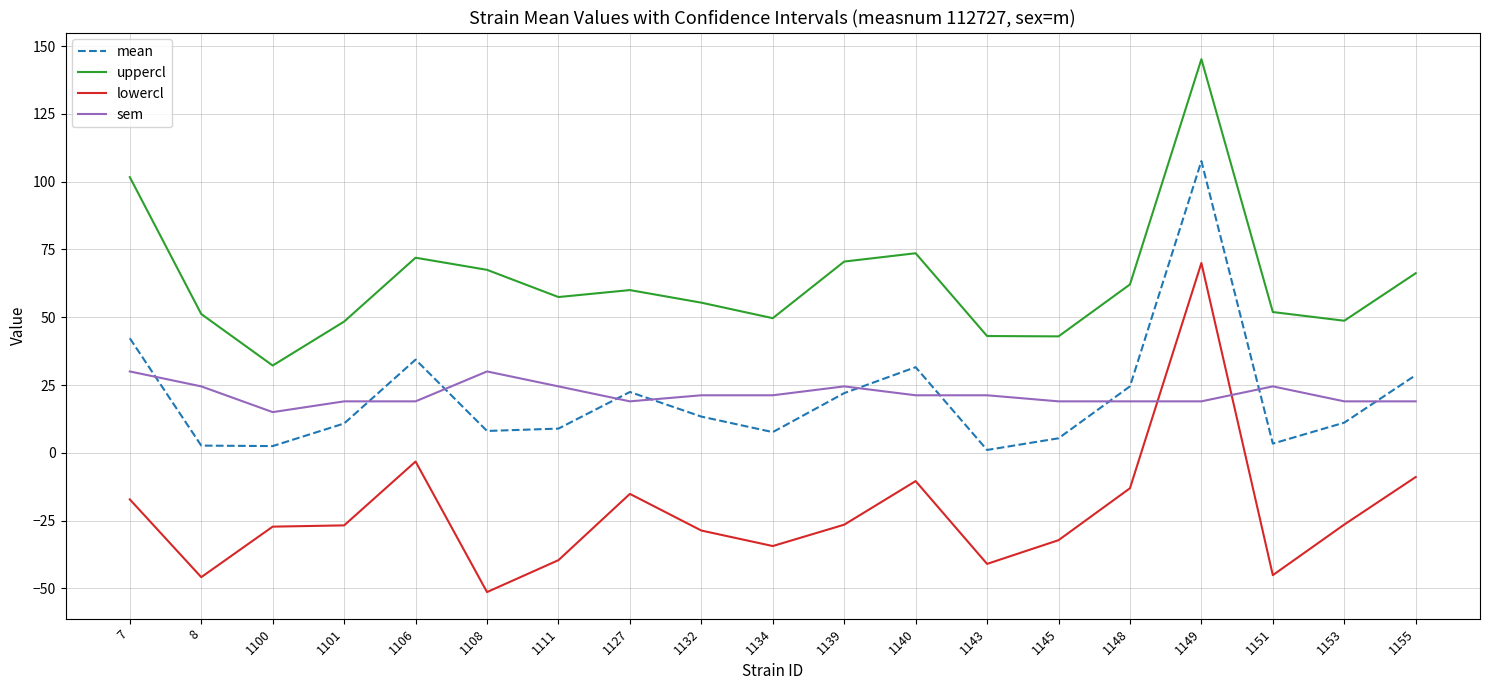

What is the difference between the maximum and minimum values in the mean series?

106.6